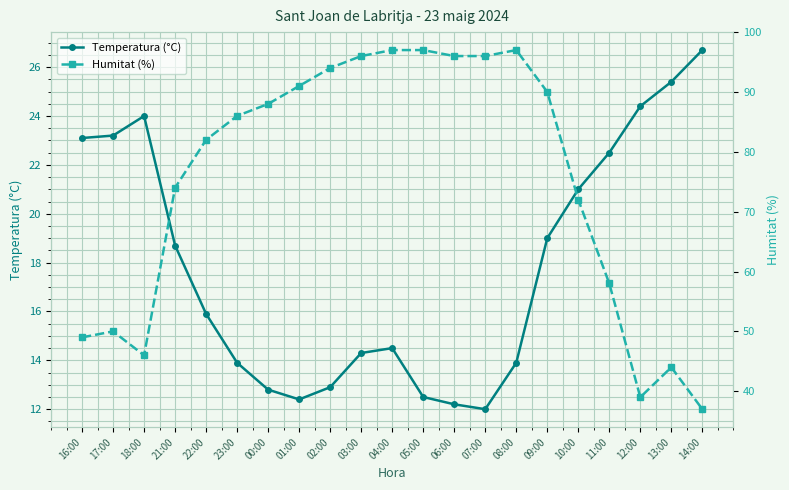

How many distinct data groups are displayed?

2